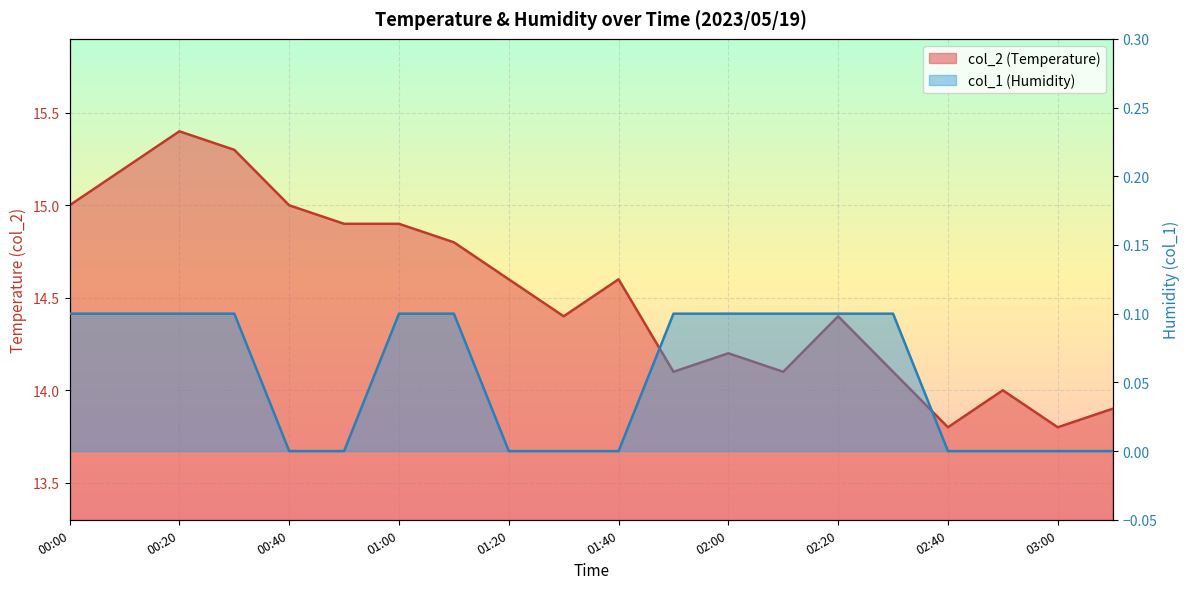

What are all the series names shown in the legend?

col_2, col_1